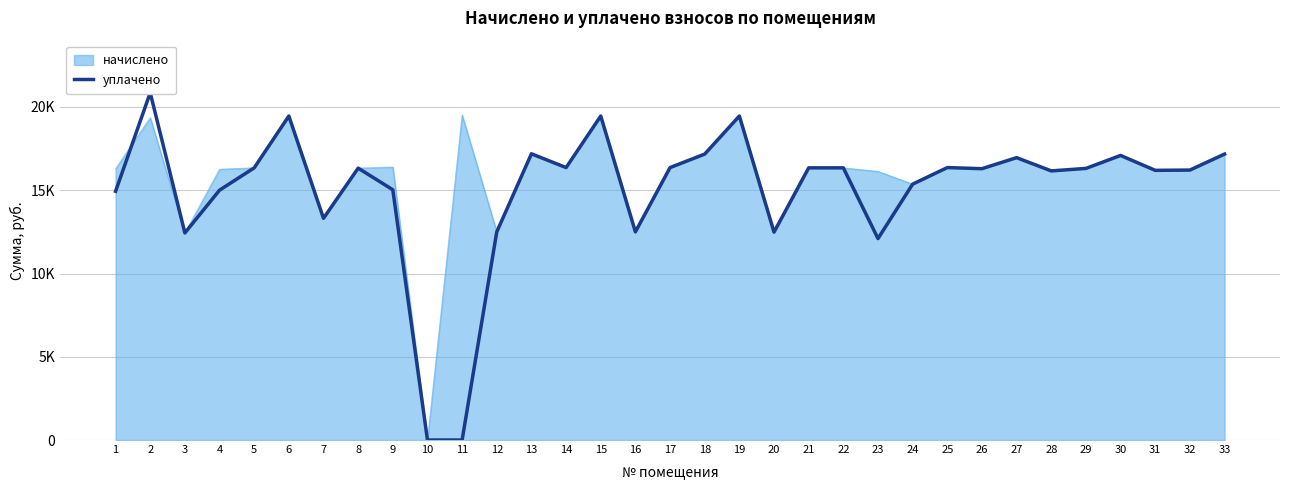

What is the difference between the values at 11 and 31?

16195.7